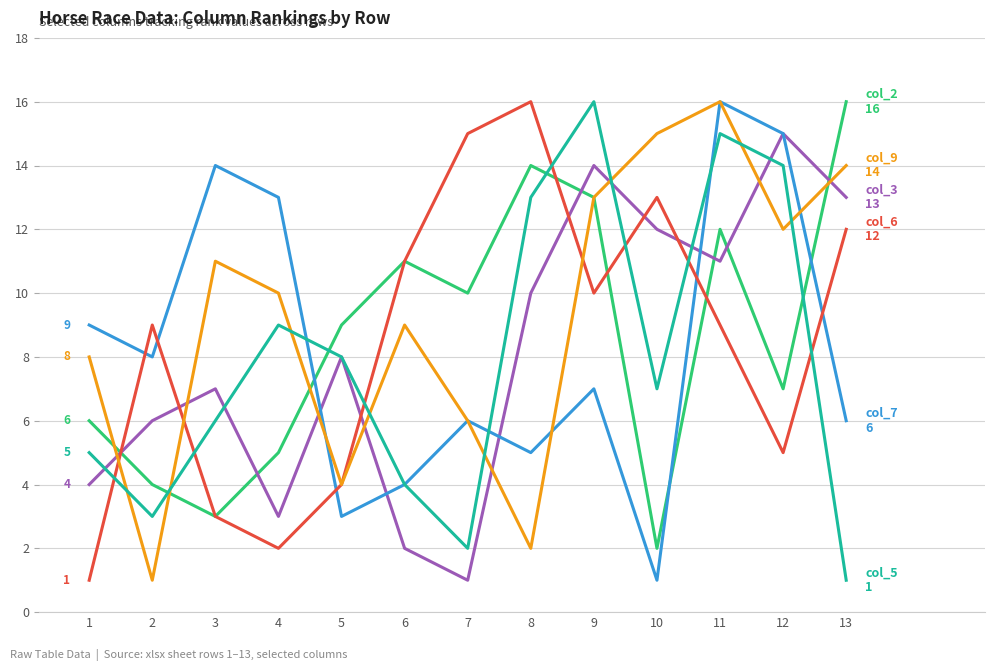

What is the greatest value displayed?

16